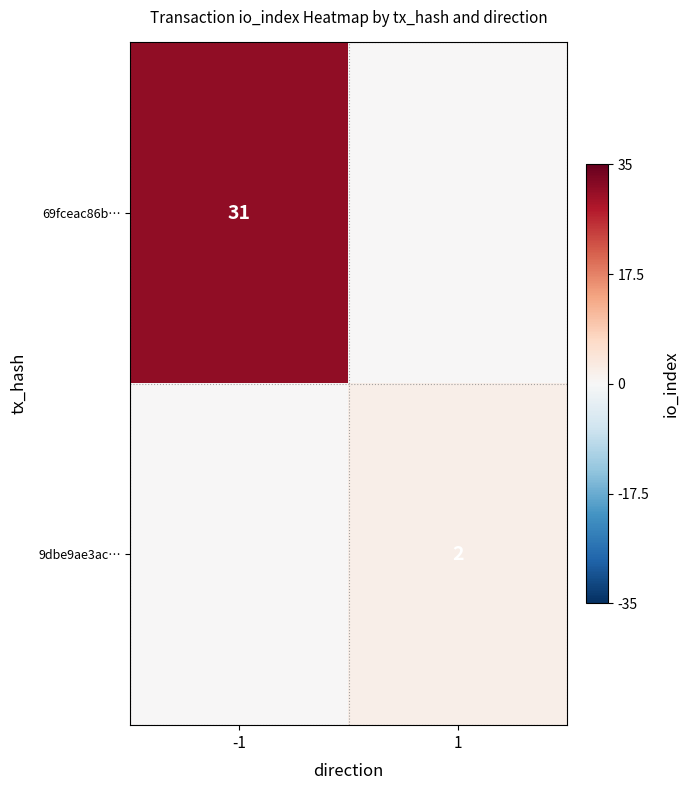

The value of 69fceac86b… at -1 is 10. True or false?

False